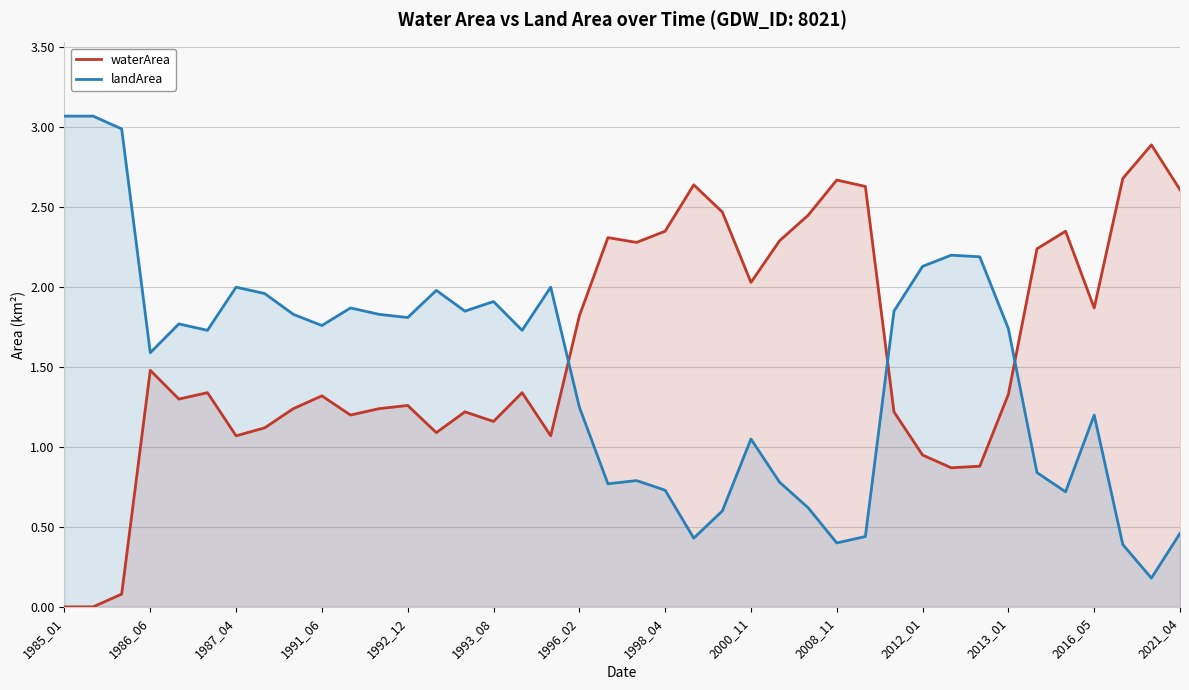

True or false: waterArea has more than 1 points higher than both neighbors.

True